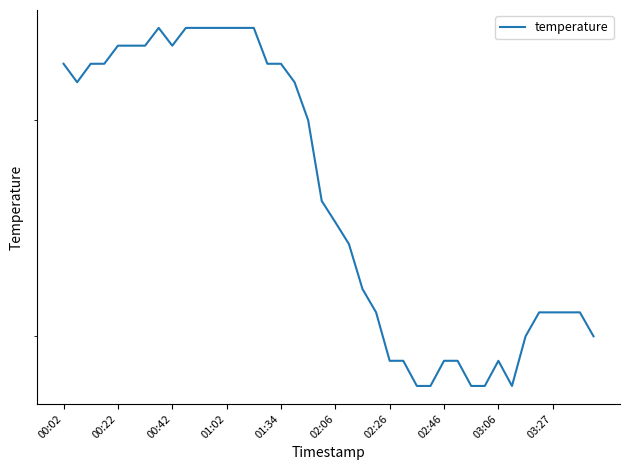

What is the value of the 18th point from the left?

5.2